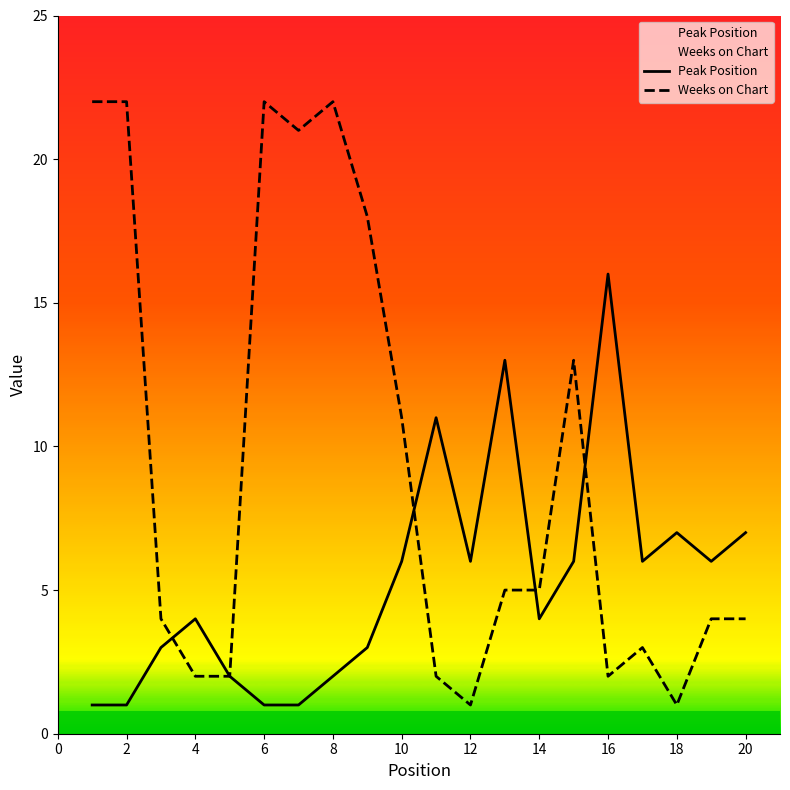

Reading right to left, extract all data points from this chart.

Peak Position: 7	6	7	6	16	6	4	13	6	11	6	3	2	1	1	2	4	3	1	1
Weeks on Chart: 4	4	1	3	2	13	5	5	1	2	11	18	22	21	22	2	2	4	22	22